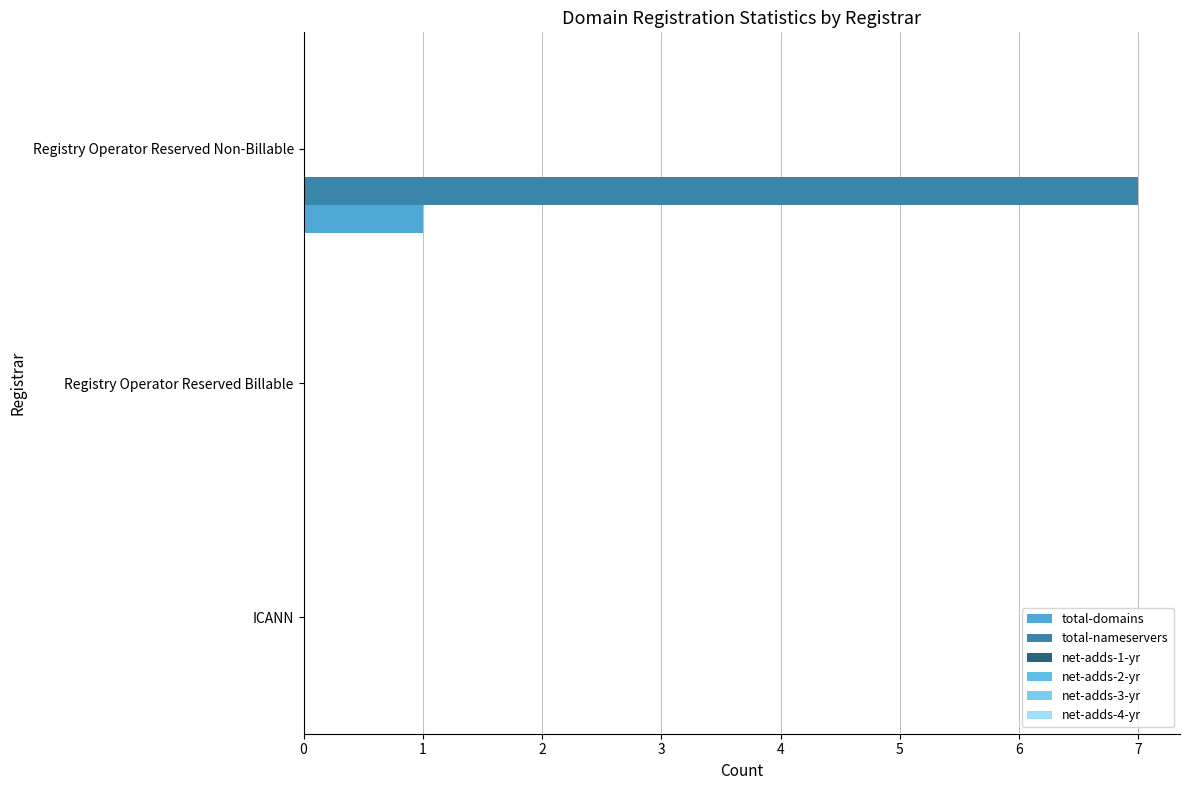

How many series are shown in this chart?

2